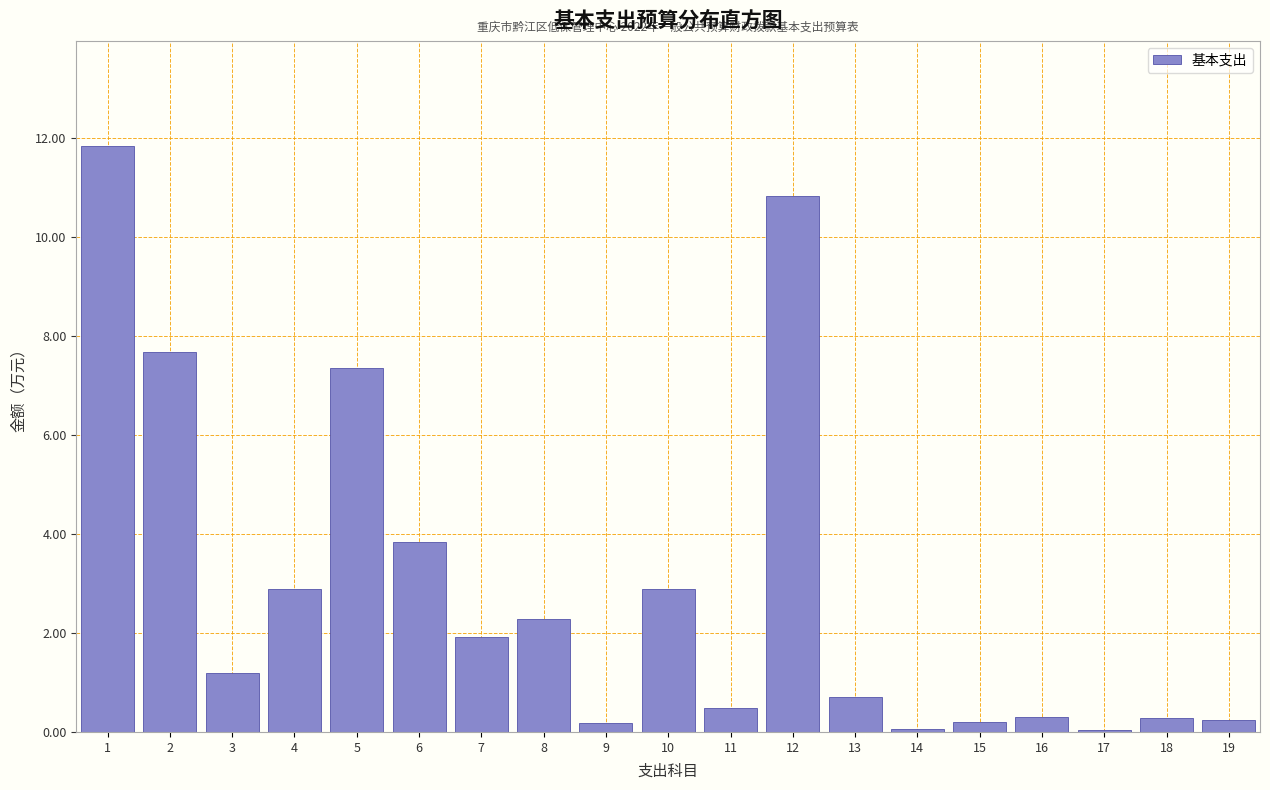

What is the change in value from 5 to 11?

-6.9